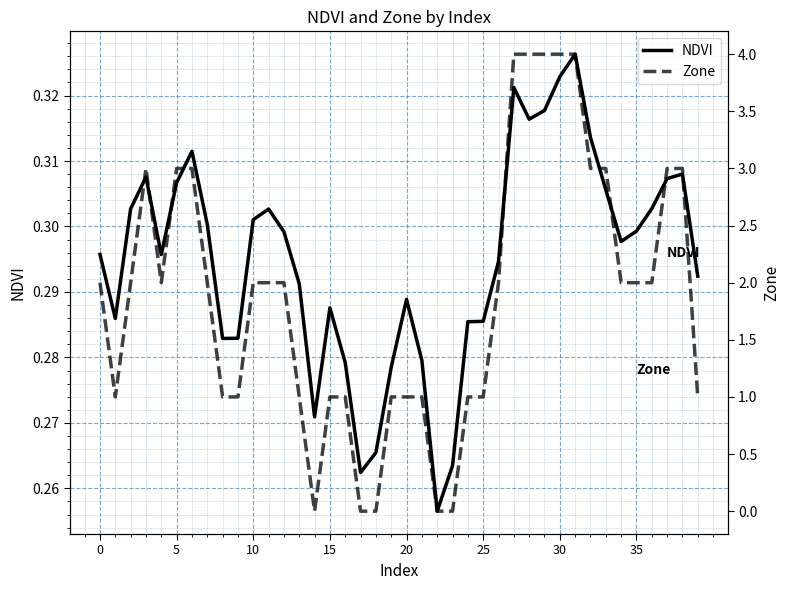

Which label corresponds to the largest value in the chart?

27